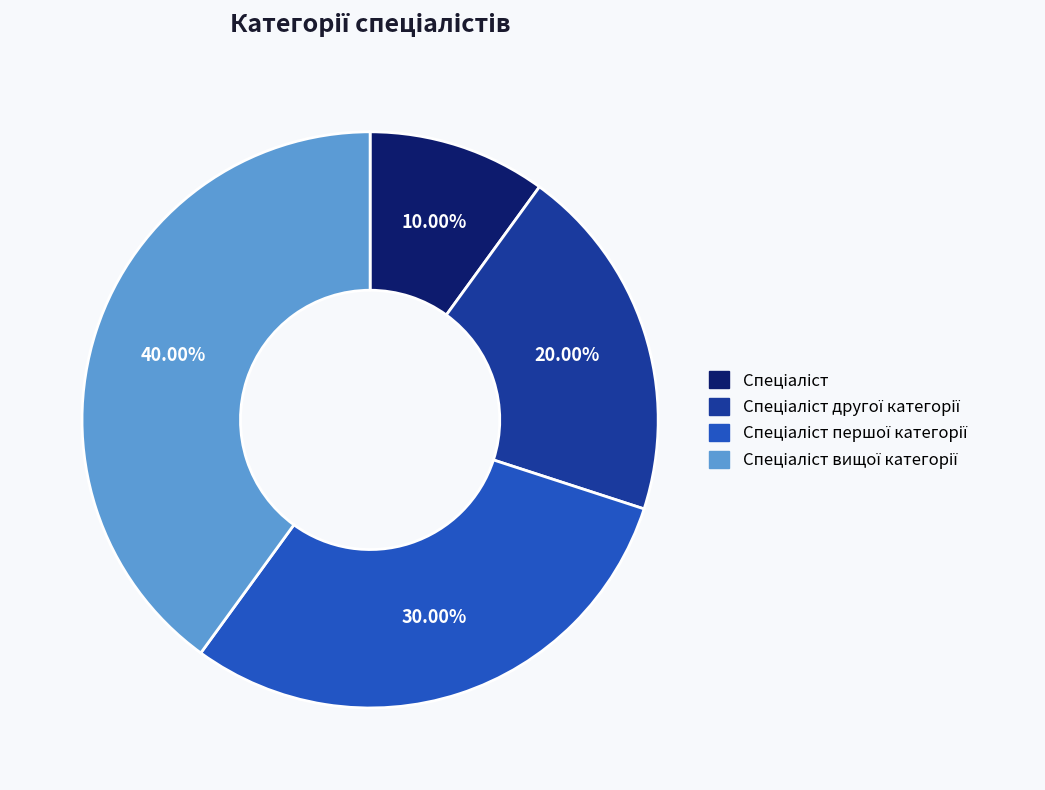

Is there any slice that represents more than half of the pie?

No